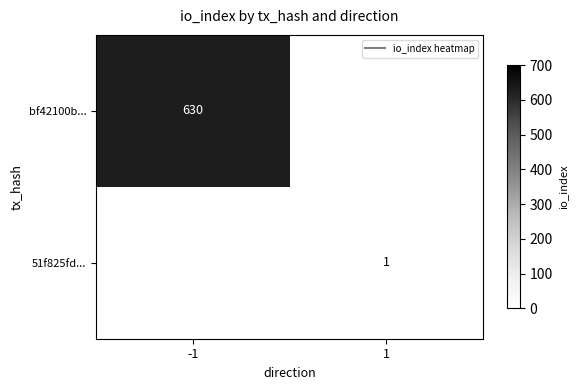

Between 1 and -1, which is larger?

-1